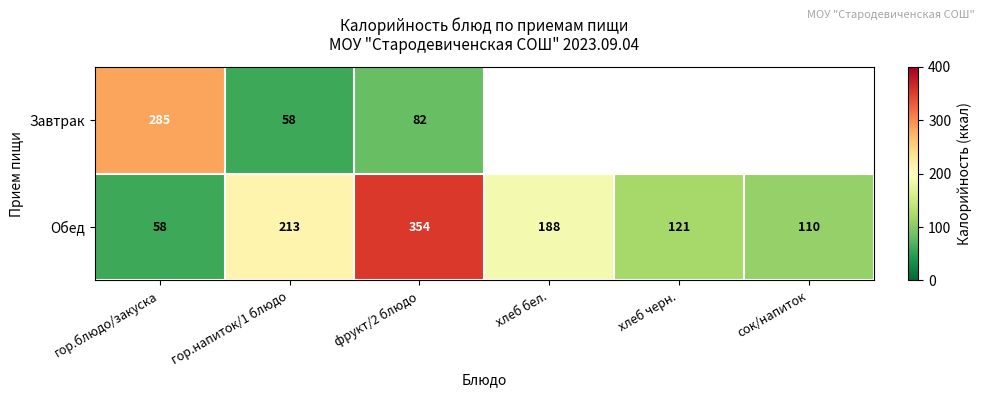

What is the greatest value displayed?

354.0